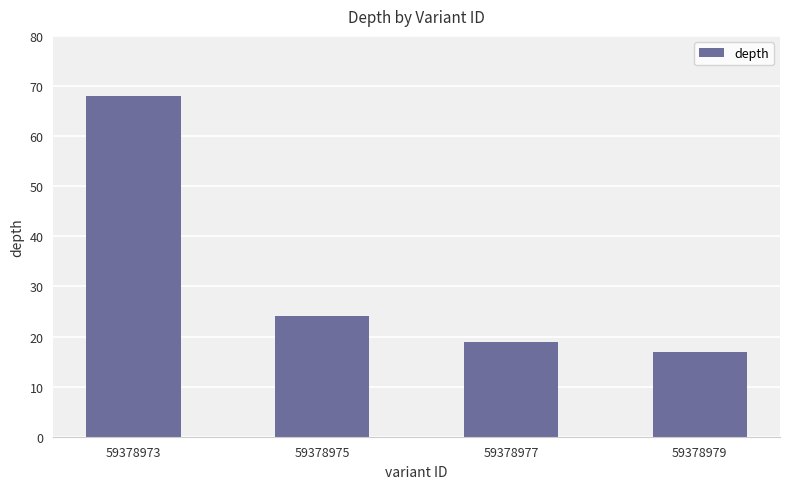

At which category does the chart reach its peak across all series?

59378973